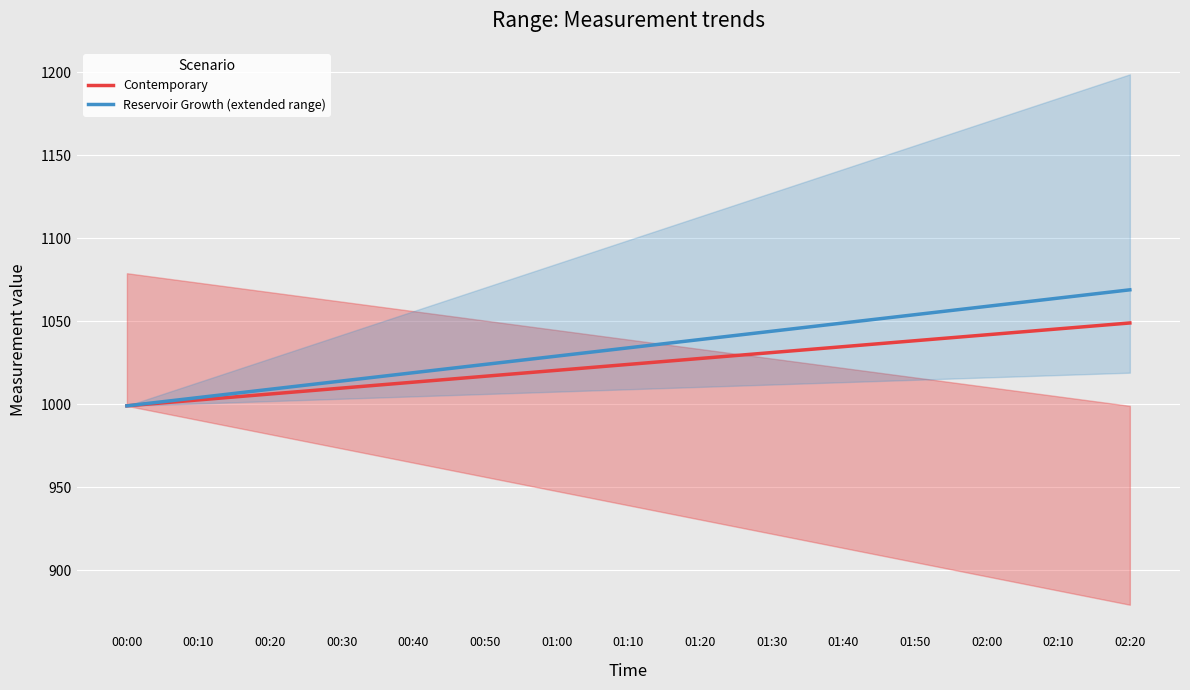

Is this an area chart (filled region under the line)?

No